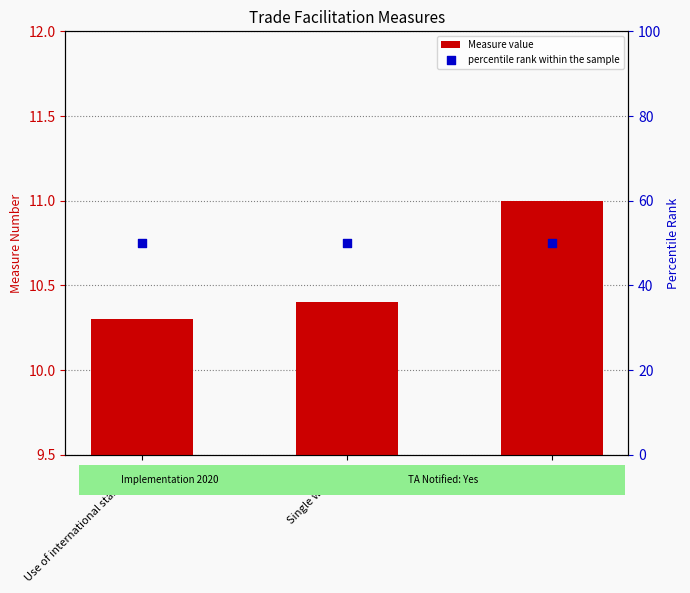

What are all the series names shown in the legend?

Measure value, percentile rank within the sample